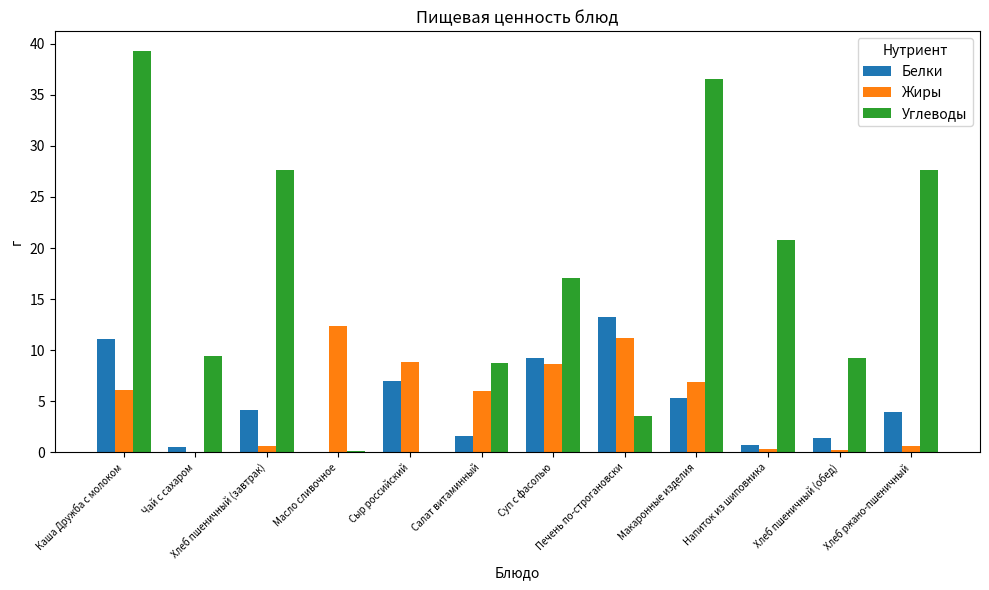

Between Печень по-строгановски and Напиток из шиповника, which series saw the biggest shift?

Углеводы